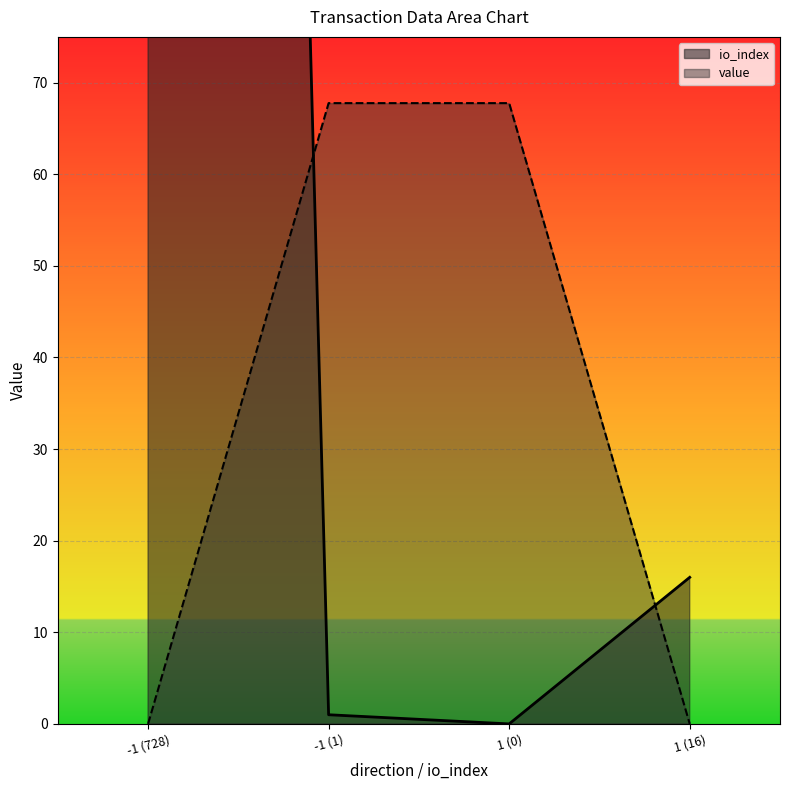

After their last crossing, which series has the higher values: value or io_index?

io_index